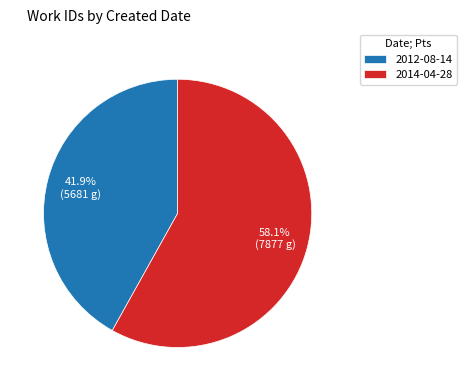

To the nearest percent, what portion does 2012-08-14 represent?

42%